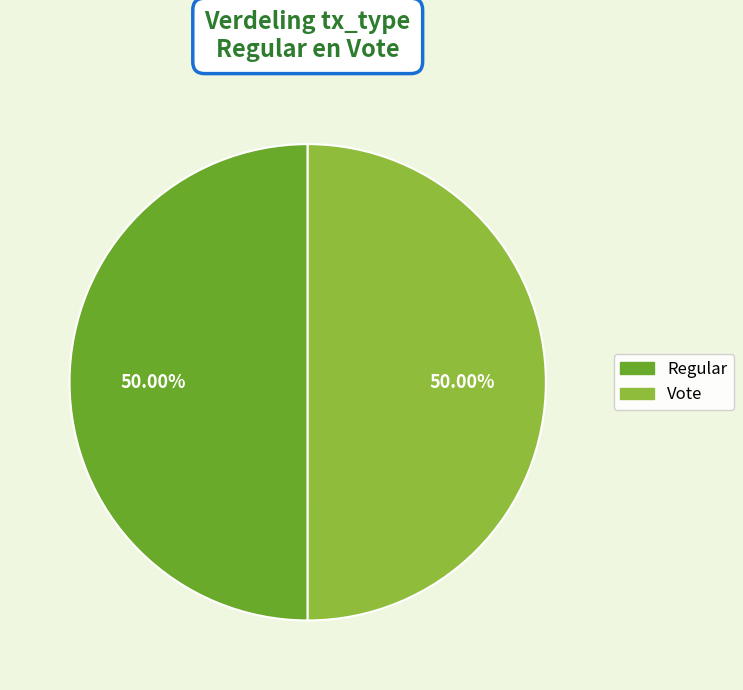

Approximately how many times larger is the value at Vote compared to Regular?

1.0